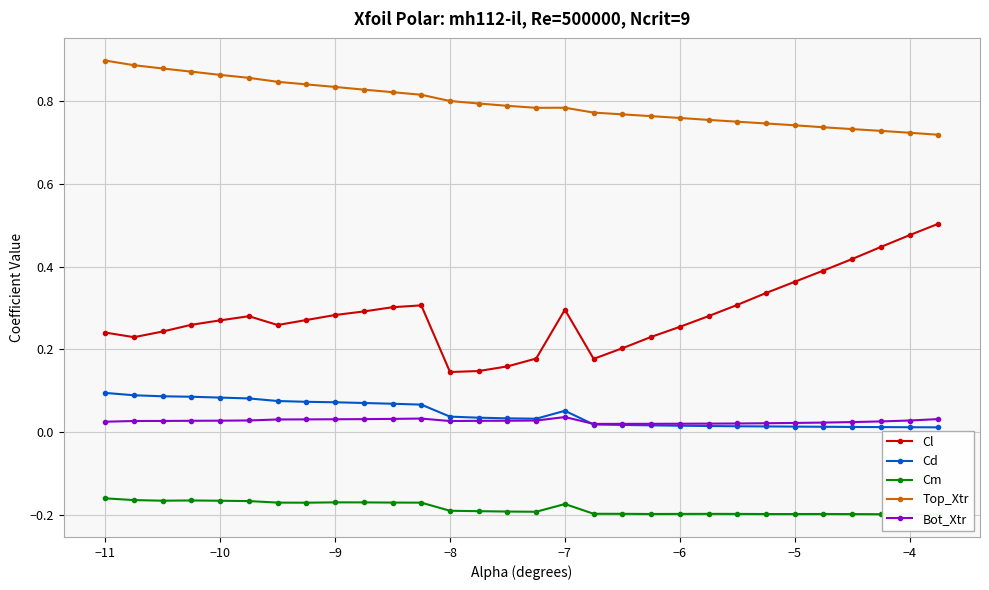

True or false: Bot_Xtr has more than 0 interior local peaks.

True